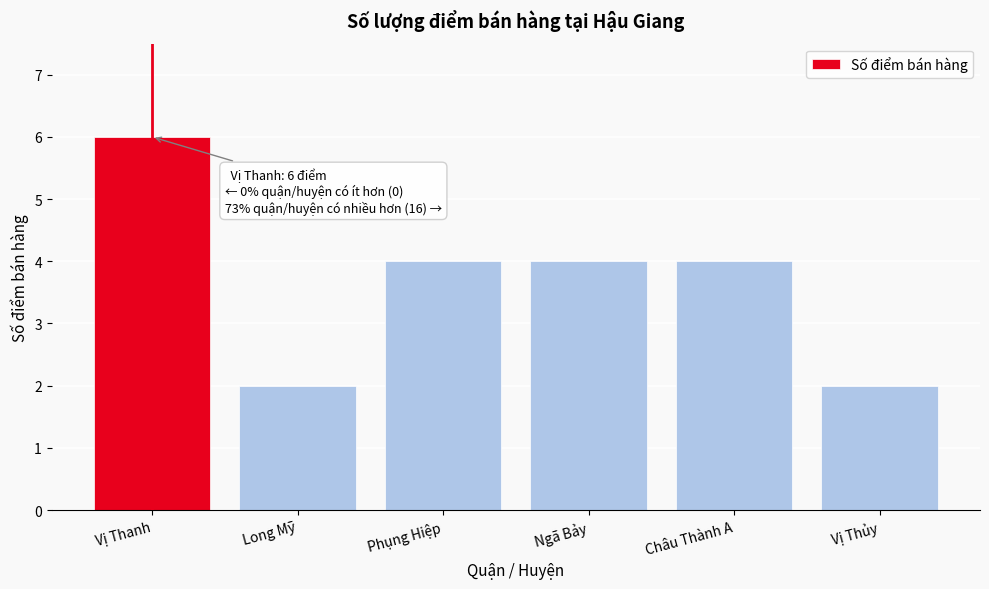

Reading left to right, transcribe all the data shown in this chart.

6	2	4	4	4	2